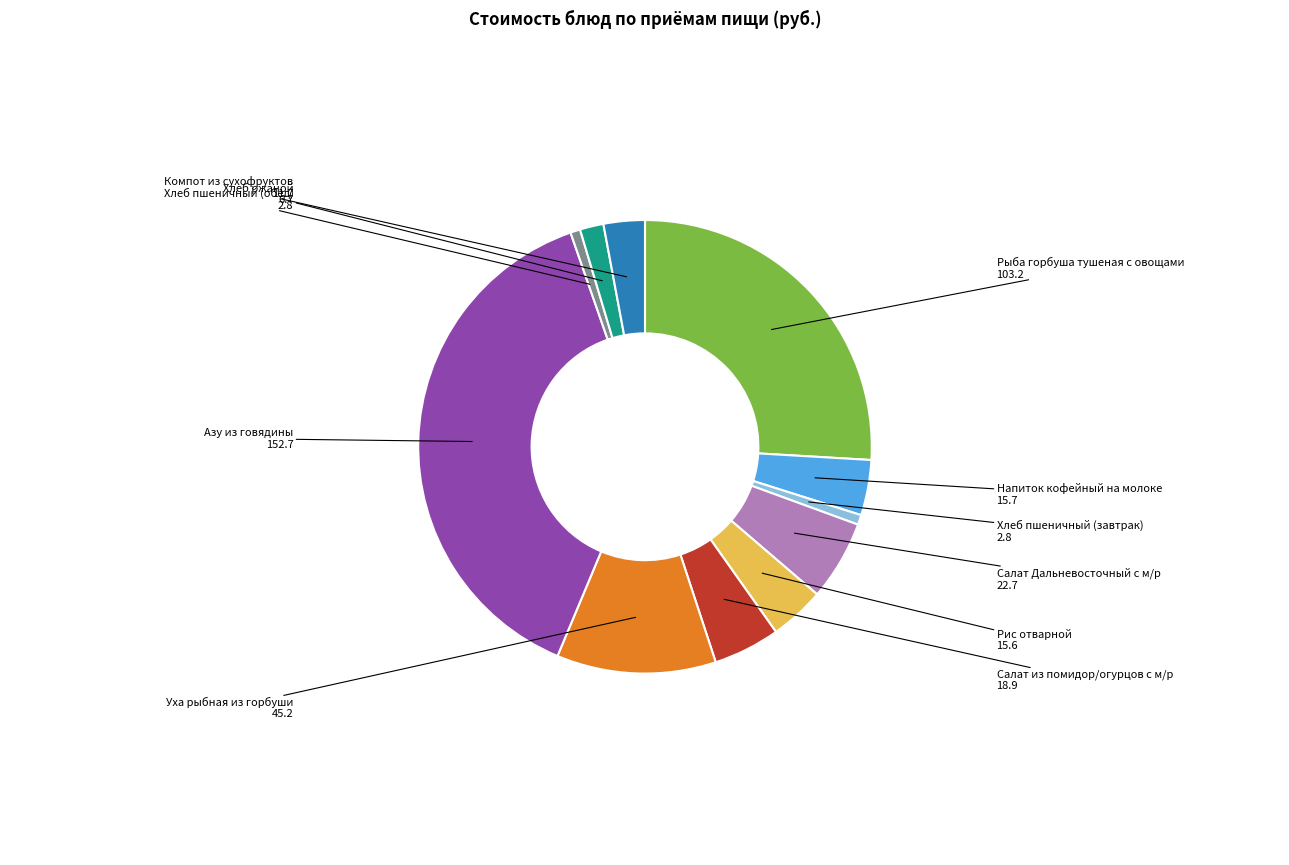

Which category has the biggest portion of the pie?

Азу из говядины